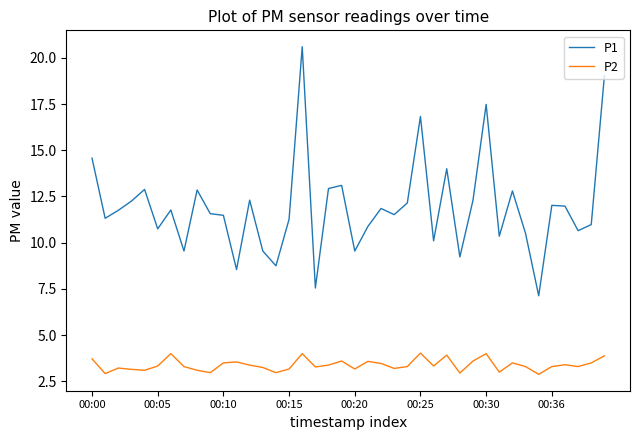

Which series has the largest total across all categories?

P1